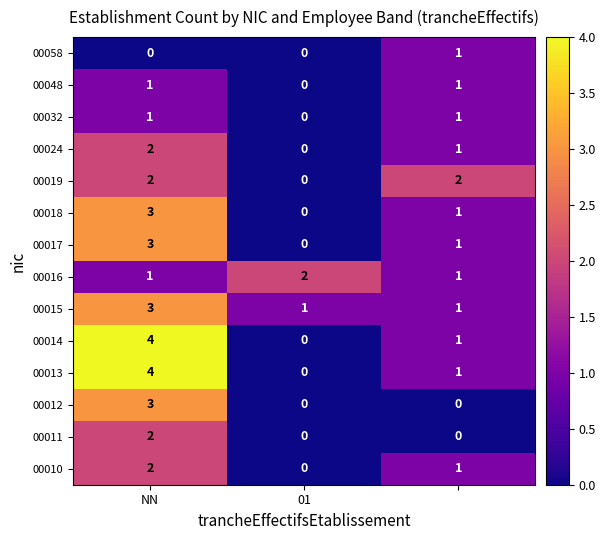

How many 00032 values are between 0 and 1?

3